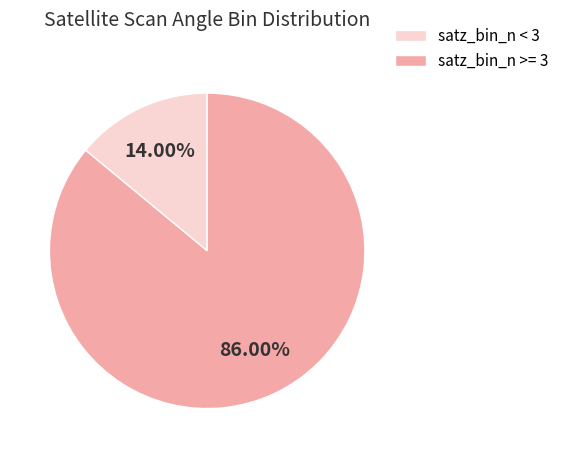

How many slices are in this pie chart?

2